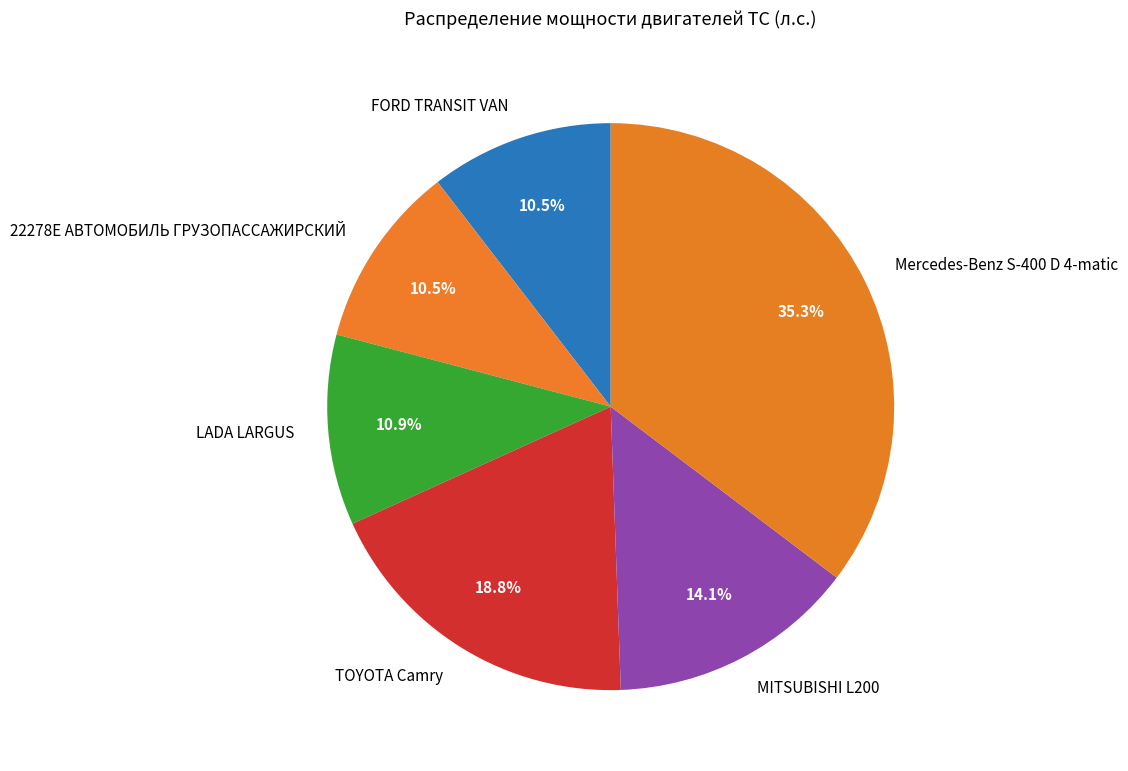

How many slices are in this pie chart?

6